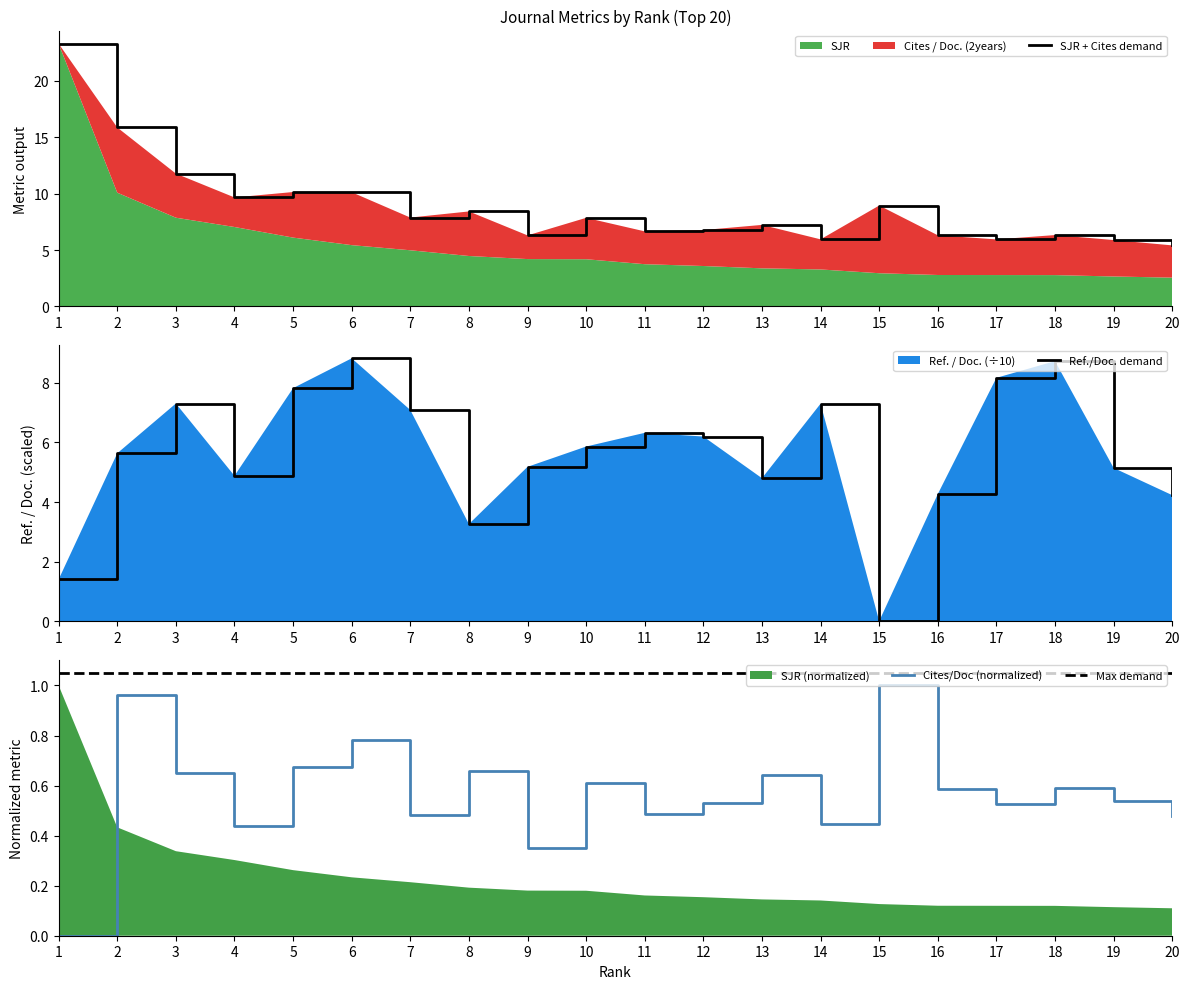

Which series has the largest total across all categories?

SJR + Cites demand